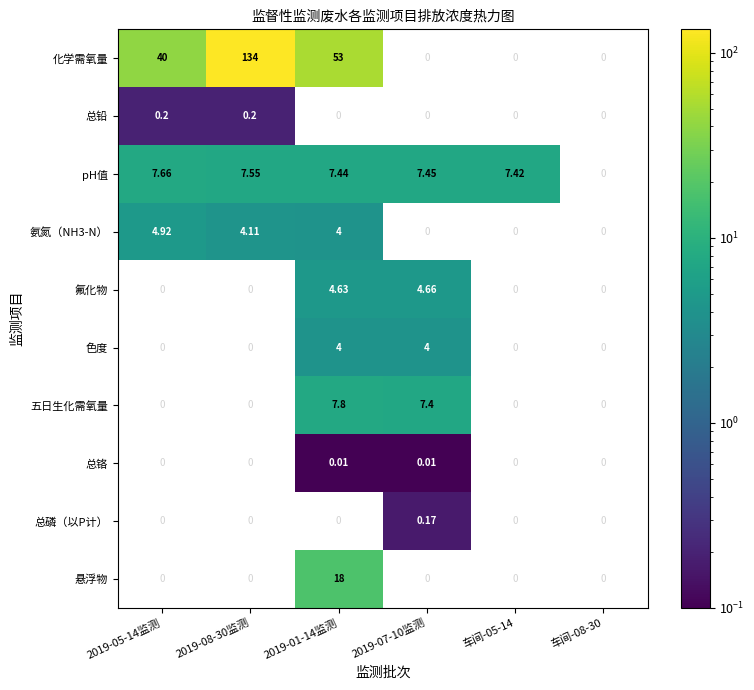

What is the difference between the 化学需氧量 values at 2019-08-30监测 and 2019-01-14监测?

81.0